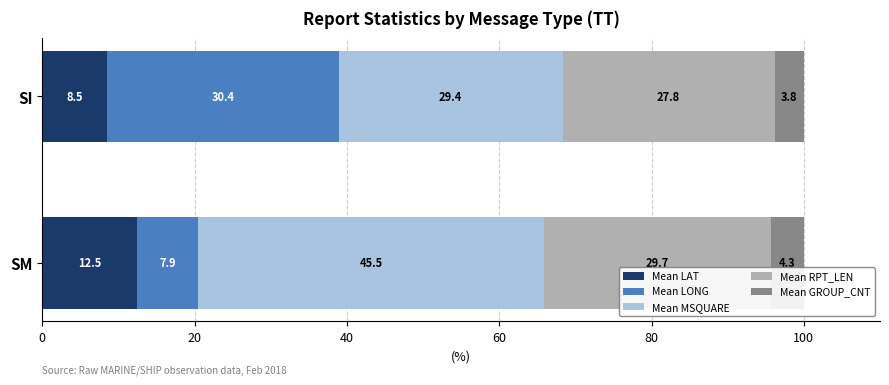

At which label does Mean LAT reach its peak?

SM